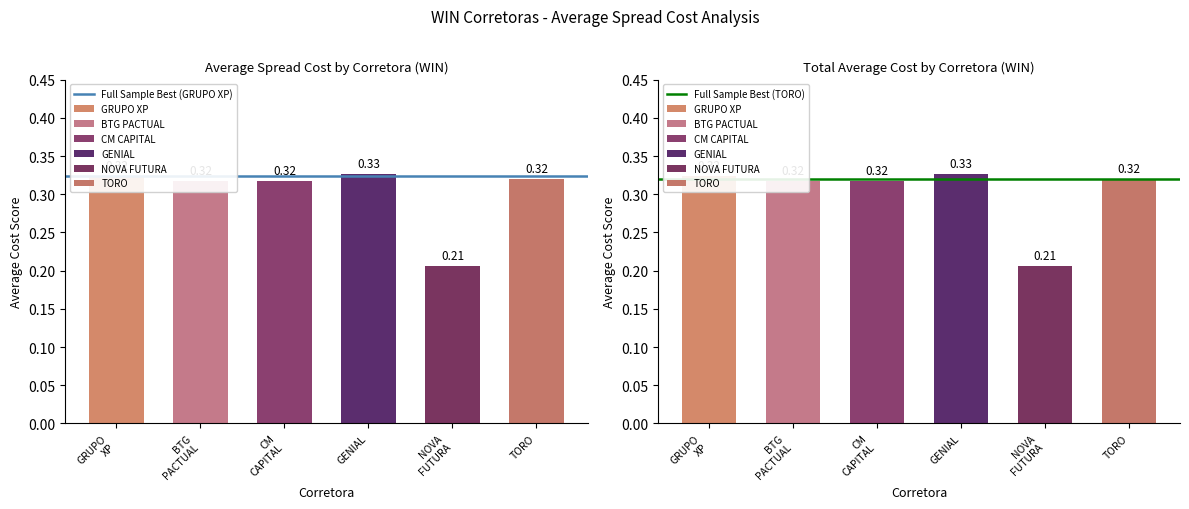

The value of Full Sample Best (GRUPO XP) at GRUPO
XP is 0.5. True or false?

False